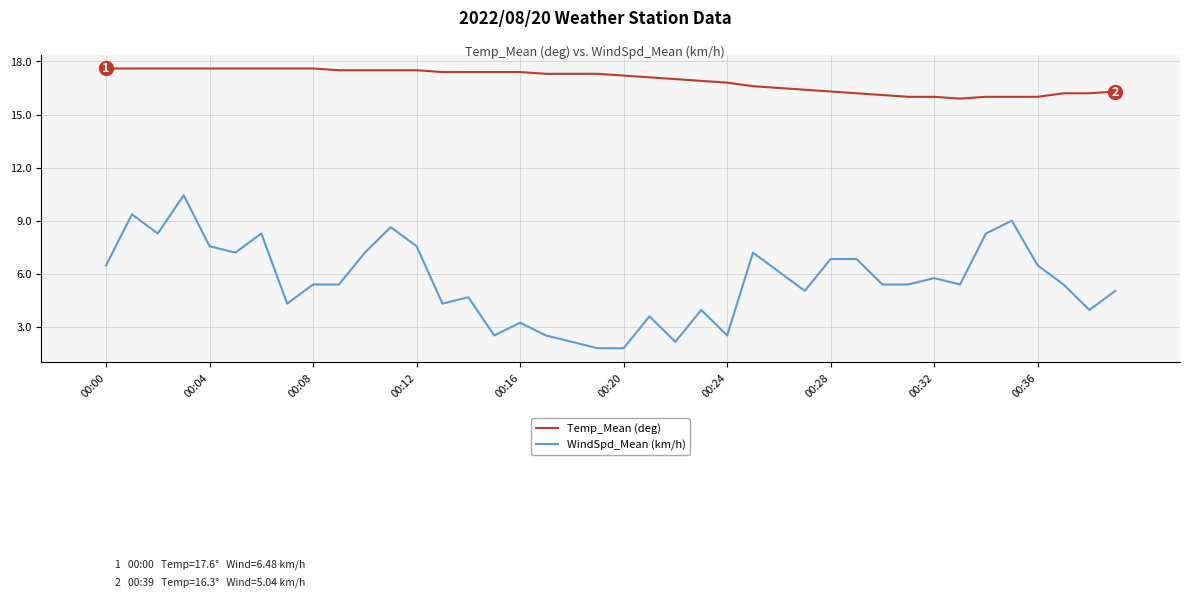

What is the minimum value shown in the chart?

1.8